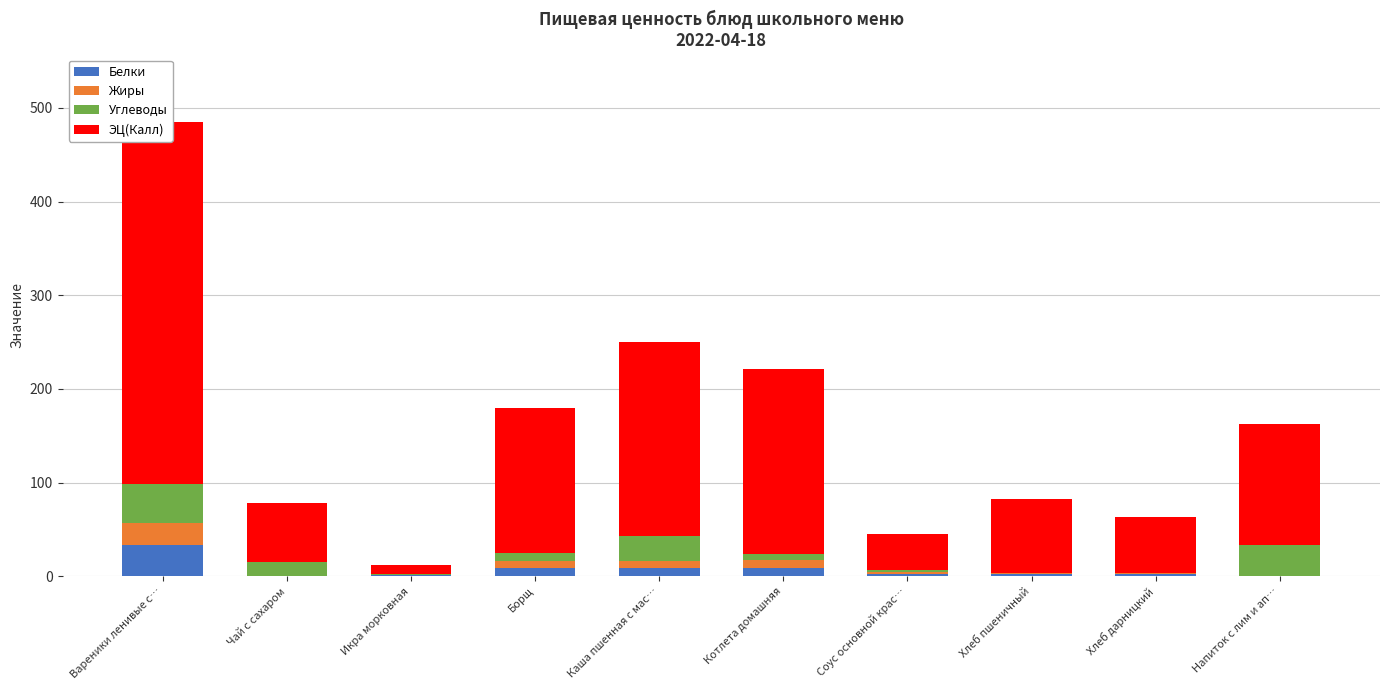

What is the label of the 5th bar from the left?

Каша пшенная с мас…